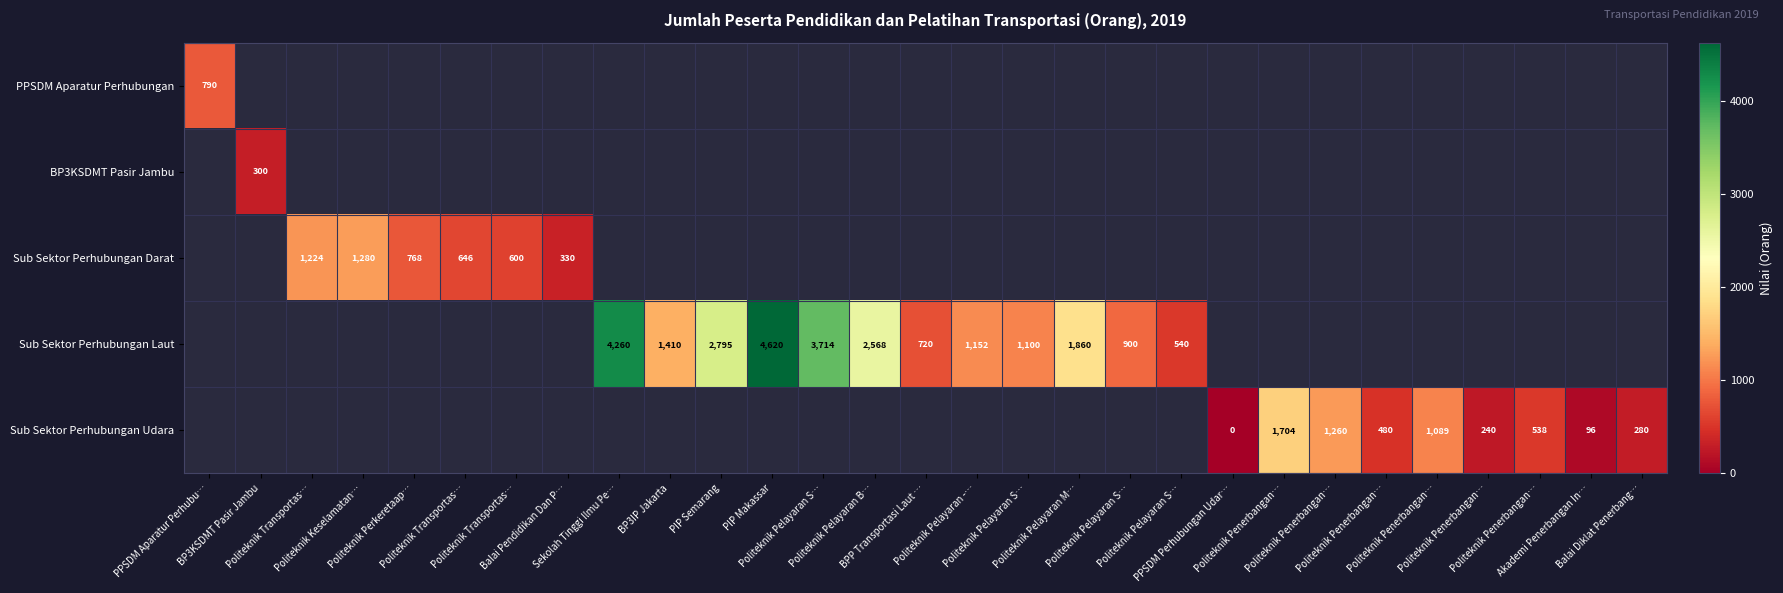

How many positive values does the BP3KSDMT Pasir Jambu series have?

1